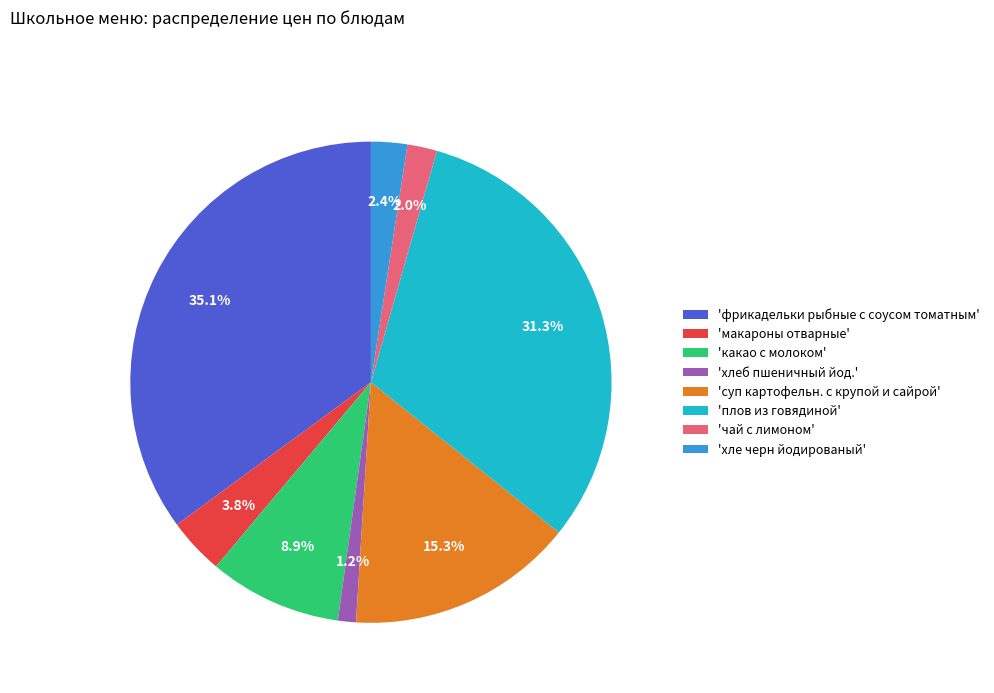

What is the smallest slice in the pie chart?

'хлеб пшеничный йод.'